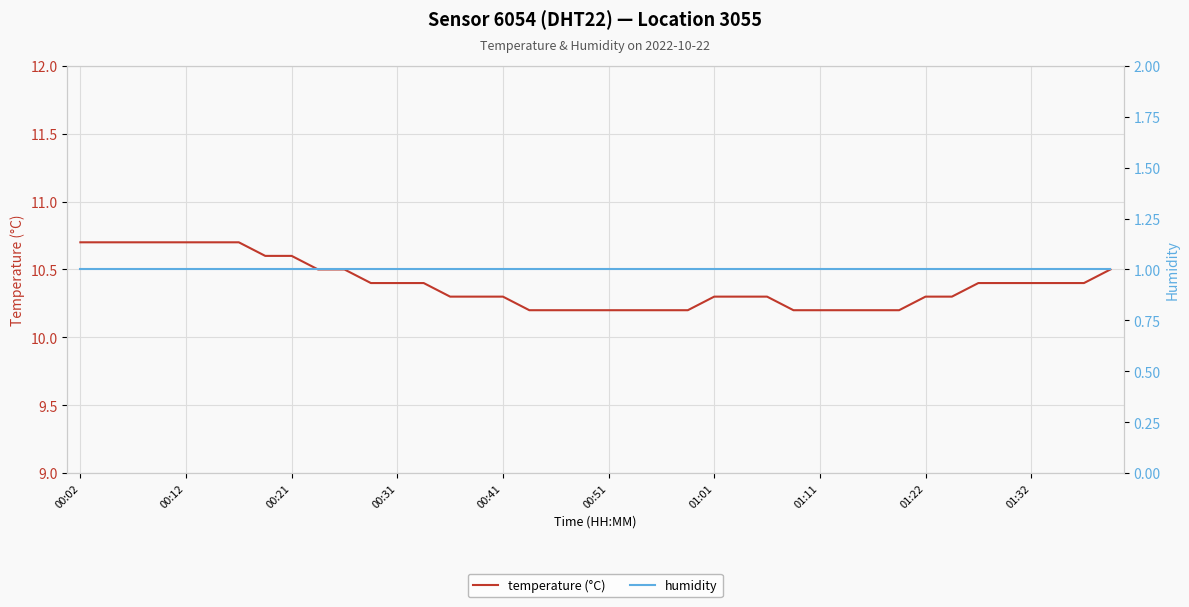

Is this an area chart (filled region under the line)?

No